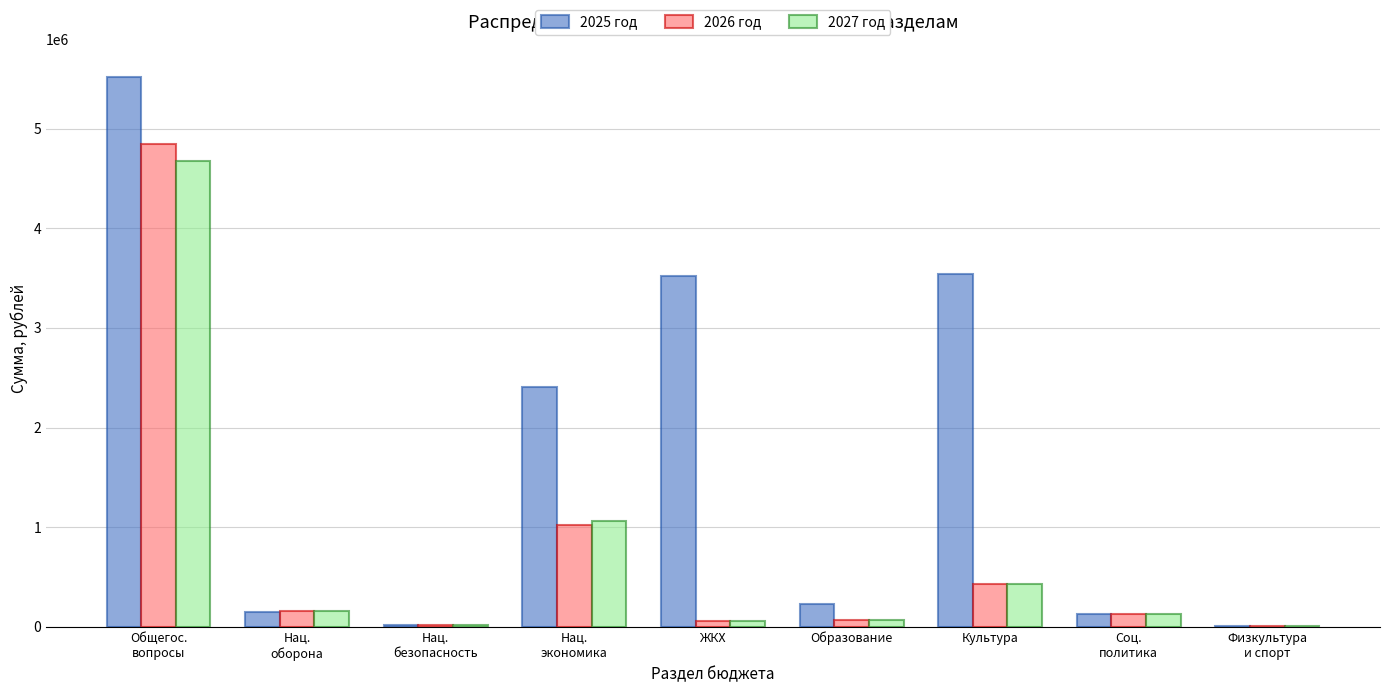

Which series has the largest total across all categories?

2025 год